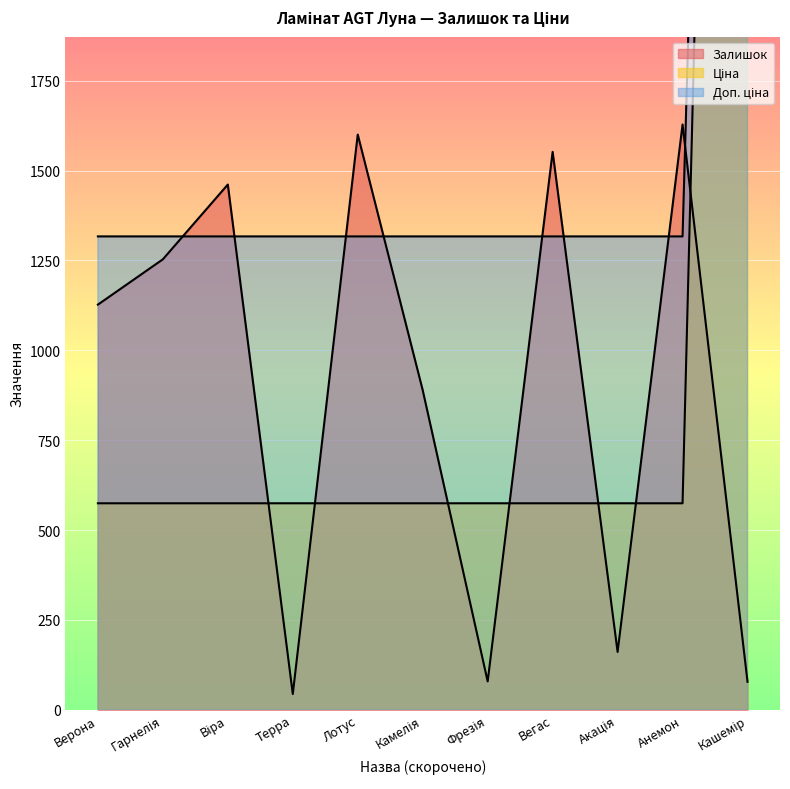

True or false: Ціна has more than 2 interior local peaks.

False